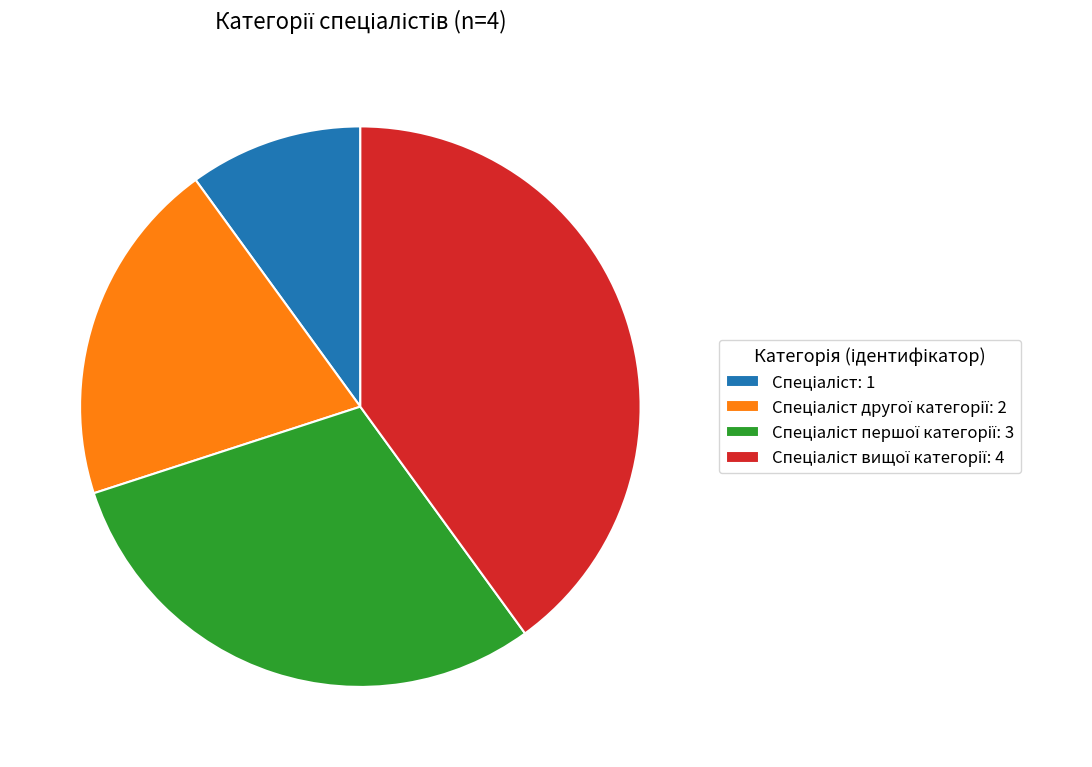

How many segments does this pie chart have?

4